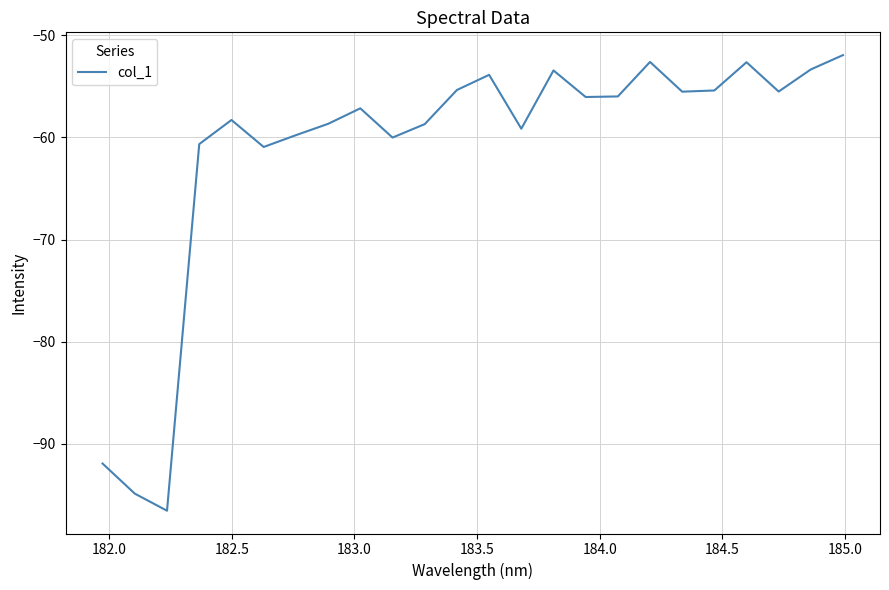

What is the greatest value displayed?

-52.0